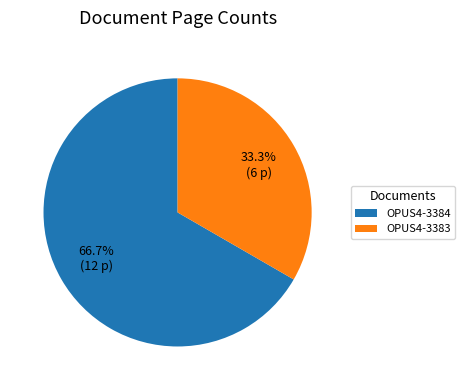

Is there a majority slice in this chart?

Yes